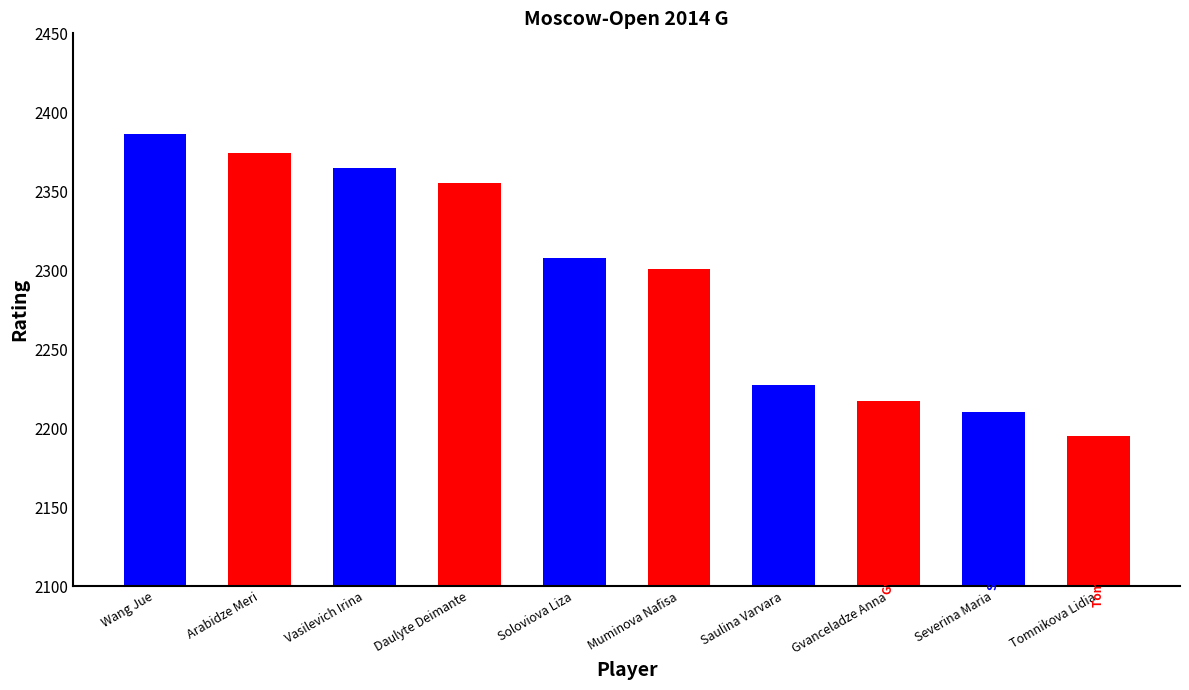

The value at Soloviova Liza is 2308. True or false?

True